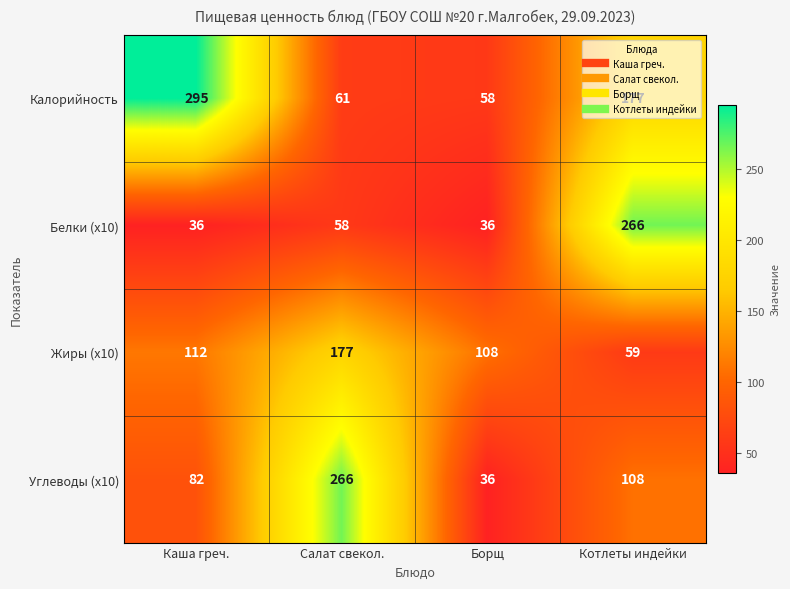

What is the lowest value of the Калорийность series?

58